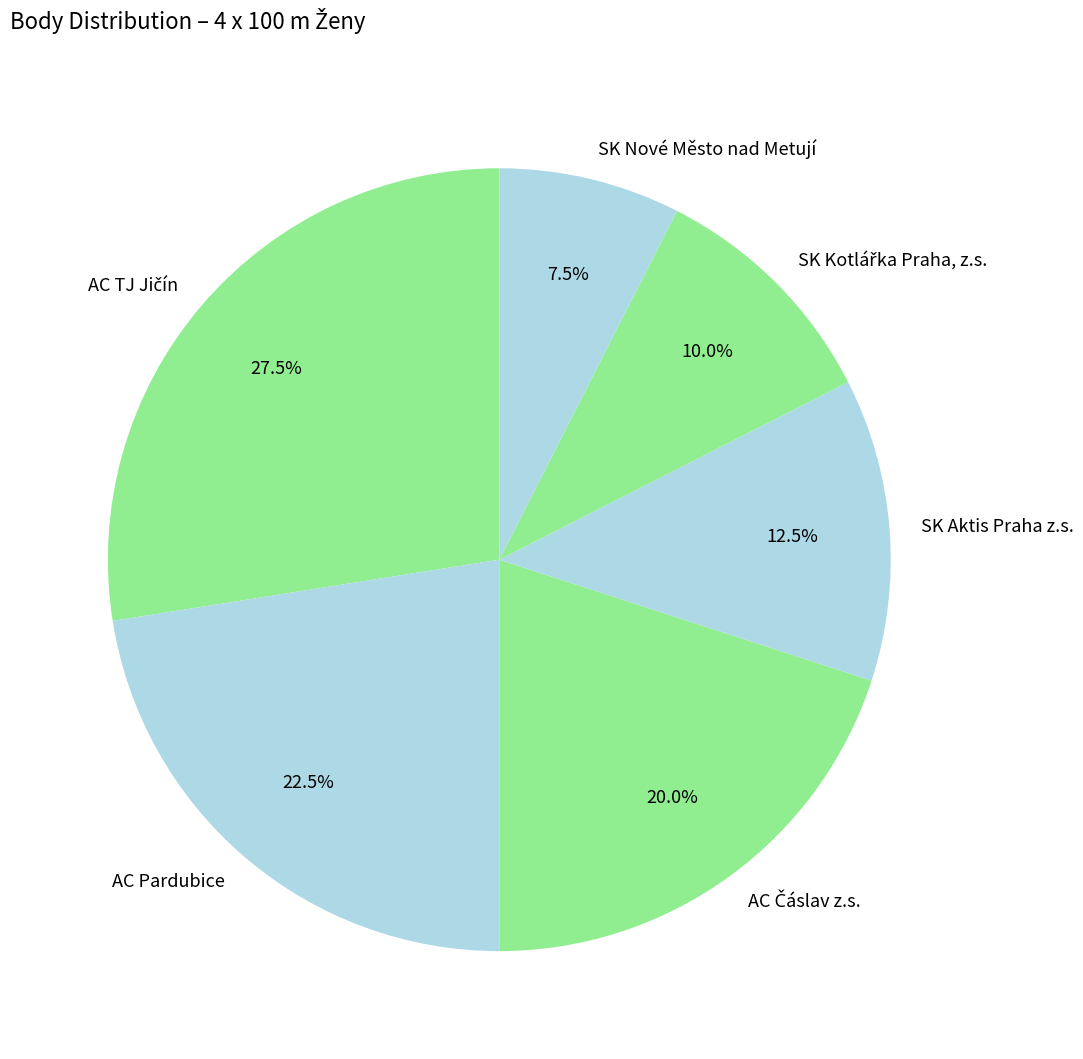

Which slice is the smallest?

SK Nové Město nad Metují